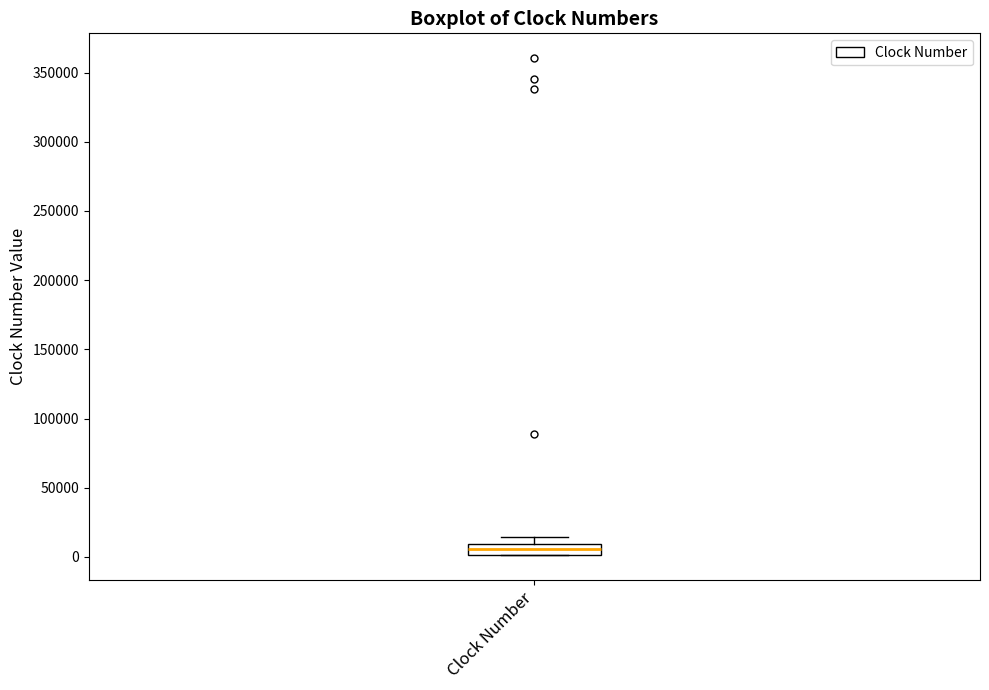

Where is the lower edge of the box for Clock Number on the y-axis? The values are not printed on the chart, so give them approximately, as read against the axis.

0